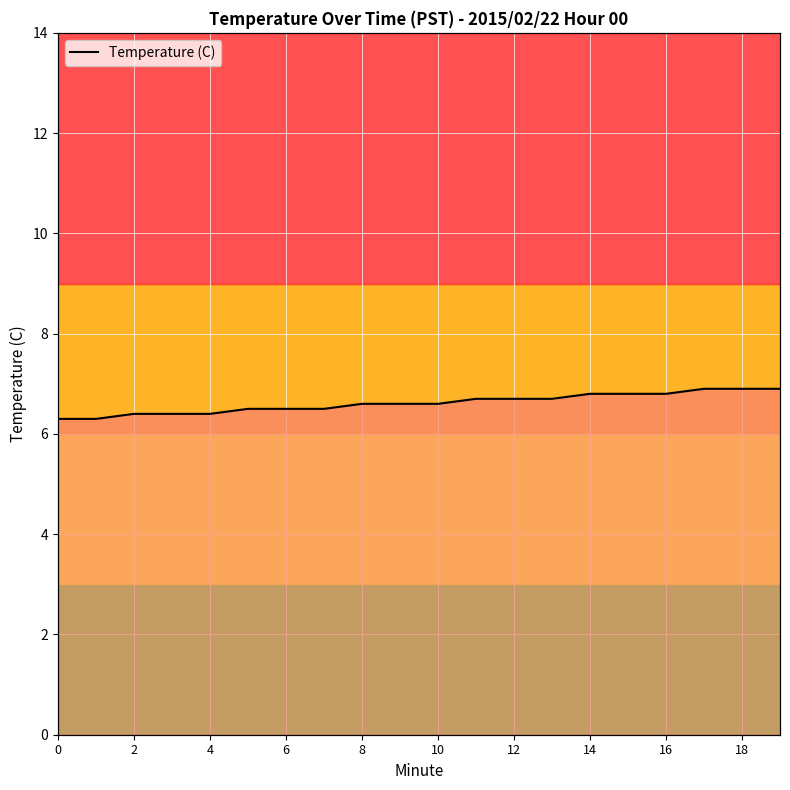

How many series are shown in this chart?

1